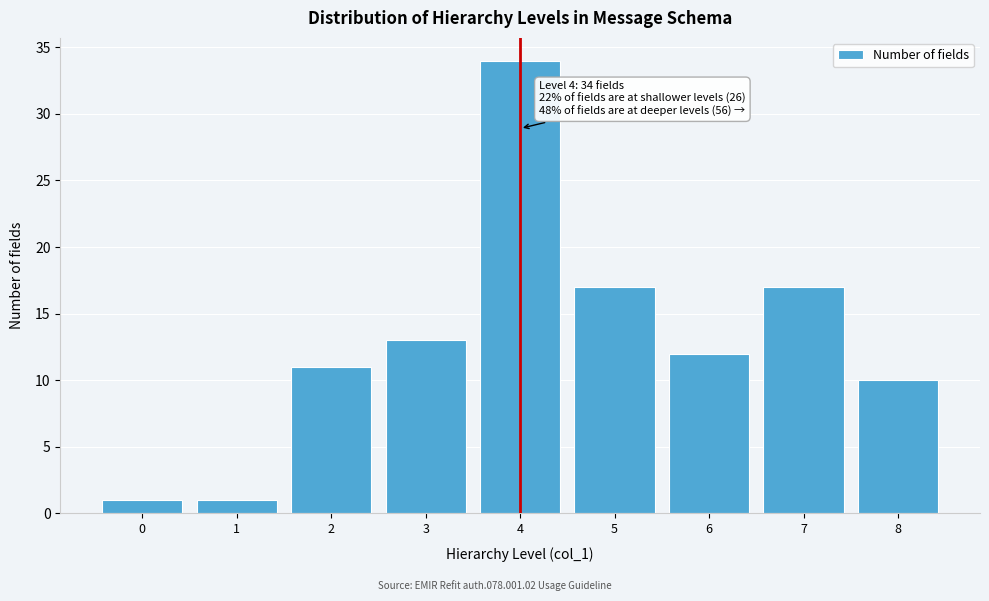

Reading right to left, extract all data points from this chart.

8=10	7=17	6=12	5=17	4=34	3=13	2=11	1=1	0=1